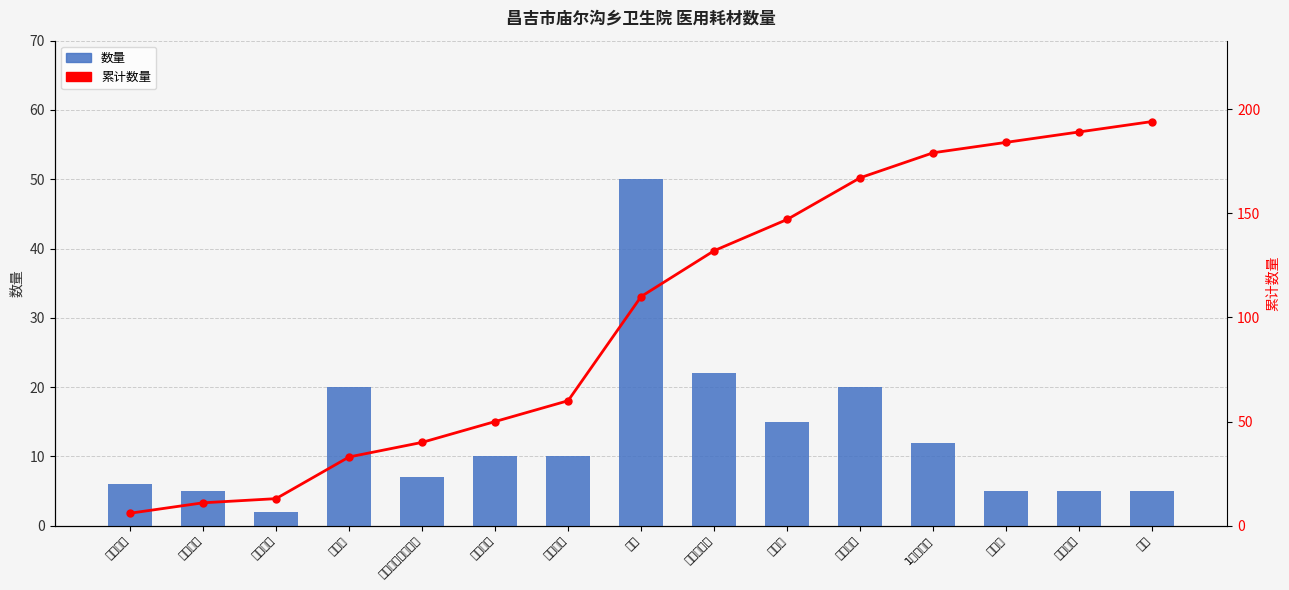

What is the average value of the 累计数量 series?

101